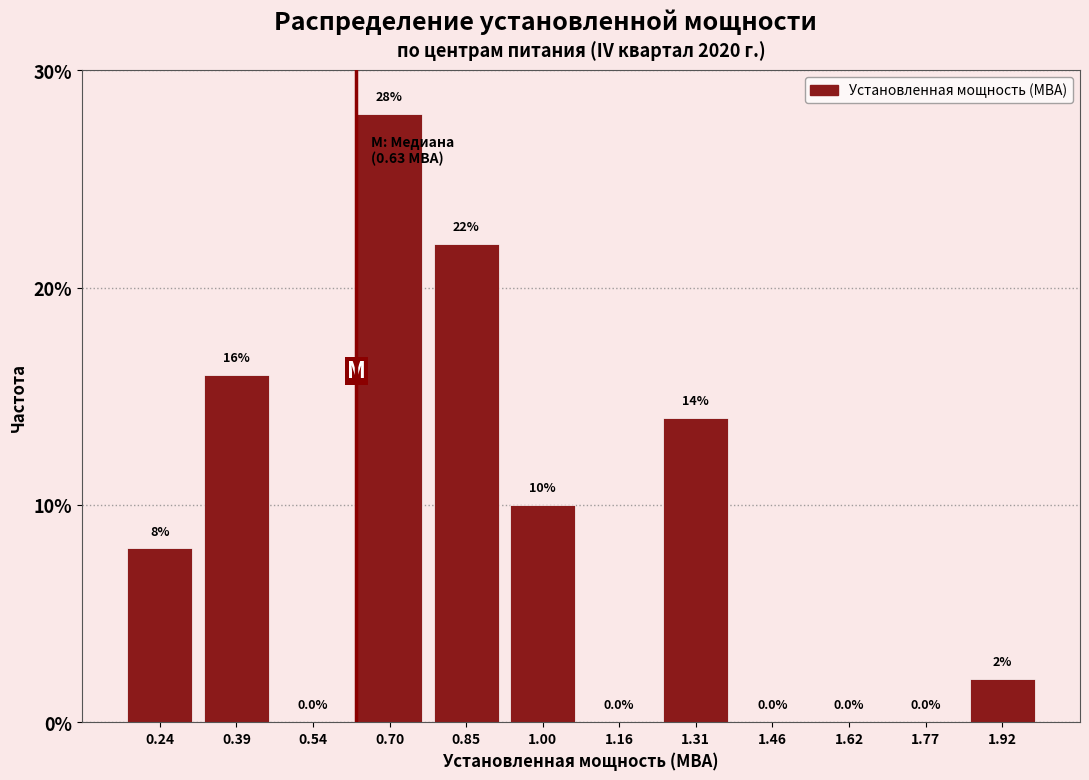

Which range on the x-axis has the tallest bar?

0.62 to 0.78